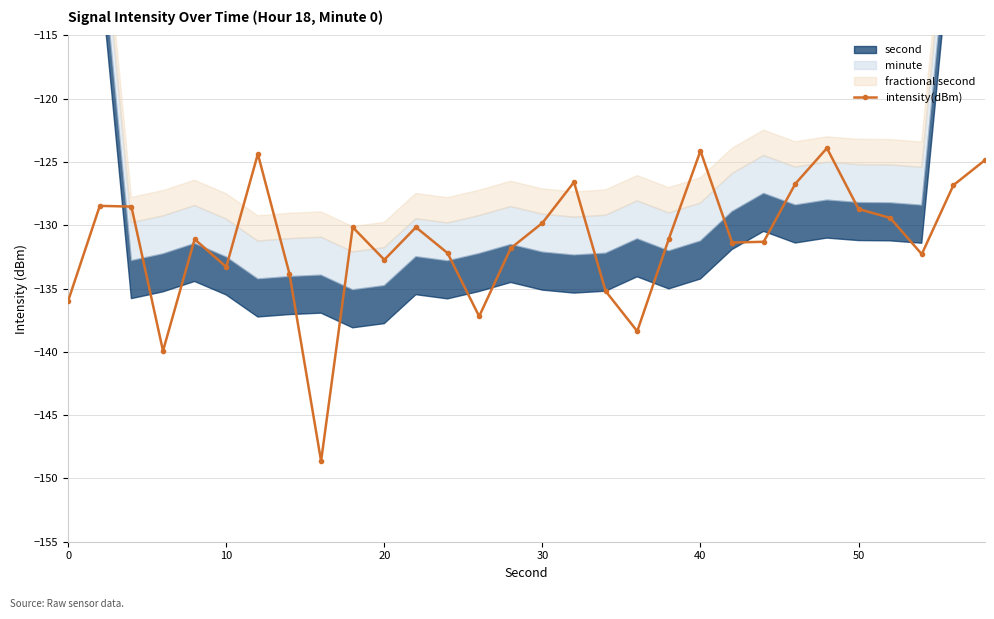

How many values in the intensity(dBm) series are below -131?

16